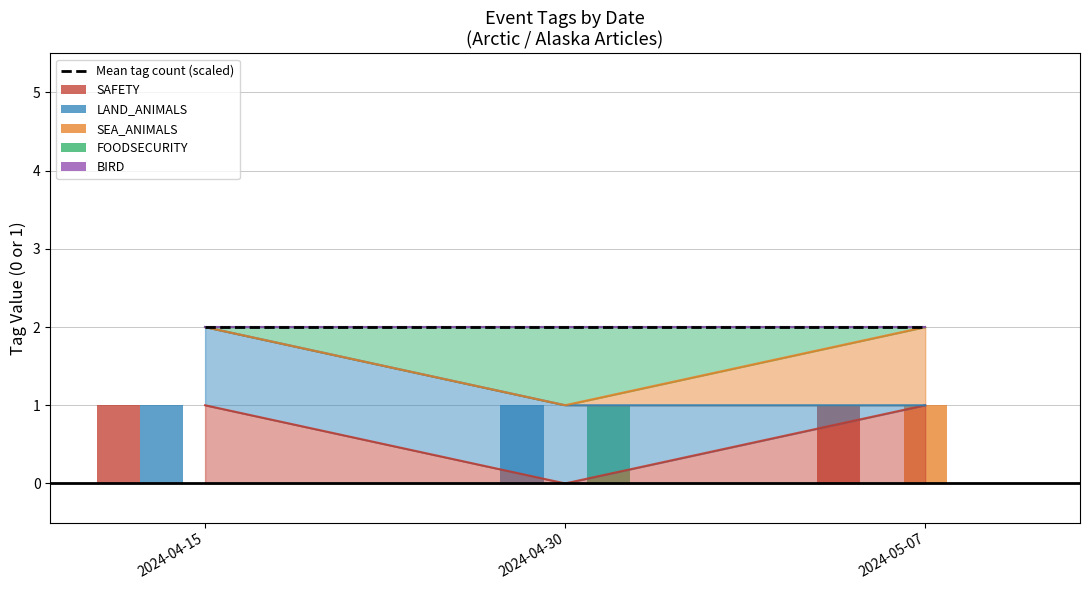

Which has a higher value, 2024-05-07 or 2024-04-30?

2024-05-07